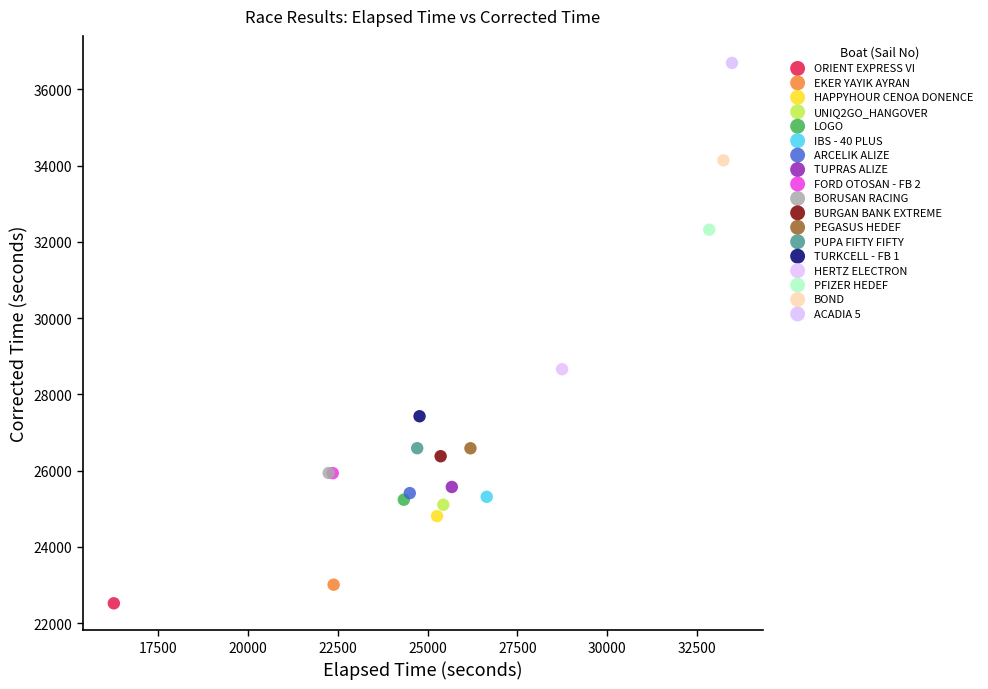

What are all the series names shown in the legend?

ORIENT EXPRESS VI, EKER YAYIK AYRAN, HAPPYHOUR CENOA DONENCE, UNIQ2GO_HANGOVER, LOGO, IBS - 40 PLUS, ARCELIK ALIZE, TUPRAS ALIZE, FORD OTOSAN - FB 2, BORUSAN RACING, BURGAN BANK EXTREME, PEGASUS HEDEF, PUPA FIFTY FIFTY, TURKCELL - FB 1, HERTZ ELECTRON, PFIZER HEDEF, BOND, ACADIA 5